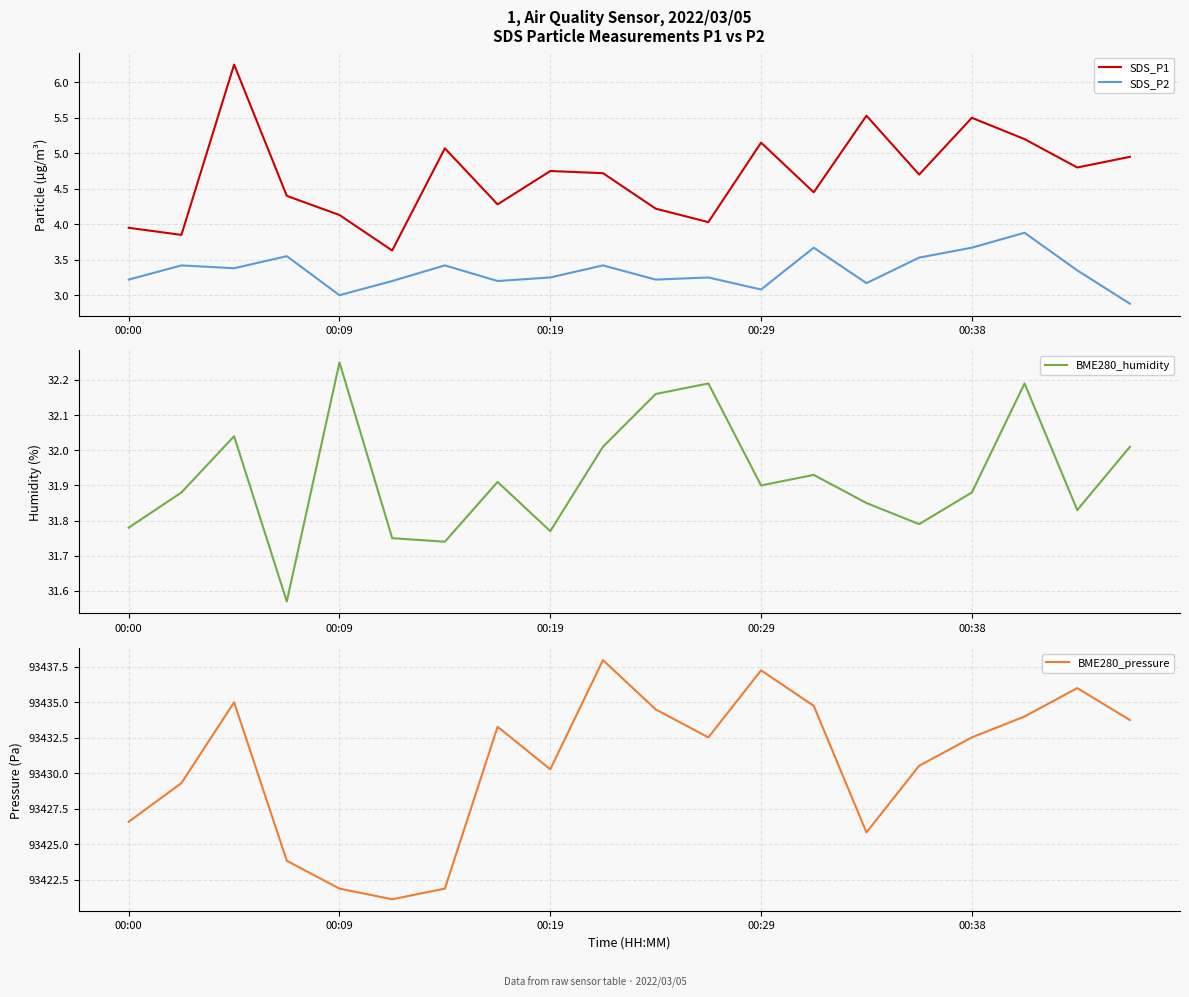

Reading right to left, transcribe all the data shown in this chart.

SDS_P1: 5.0	4.8	5.2	5.5	4.7	5.5	4.5	5.2	4.0	4.2	4.7	4.8	4.3	5.1	3.6	4.1	4.4	6.2	3.9	4.0
SDS_P2: 2.9	3.4	3.9	3.7	3.5	3.2	3.7	3.1	3.2	3.2	3.4	3.2	3.2	3.4	3.2	3.0	3.5	3.4	3.4	3.2
BME280_humidity: 32.0	31.8	32.2	31.9	31.8	31.9	31.9	31.9	32.2	32.2	32.0	31.8	31.9	31.7	31.8	32.2	31.6	32.0	31.9	31.8
BME280_pressure: 93433.8	93436.0	93434.0	93432.5	93430.5	93425.8	93434.8	93437.2	93432.5	93434.5	93438.0	93430.3	93433.3	93421.9	93421.1	93421.9	93423.8	93435.0	93429.3	93426.6